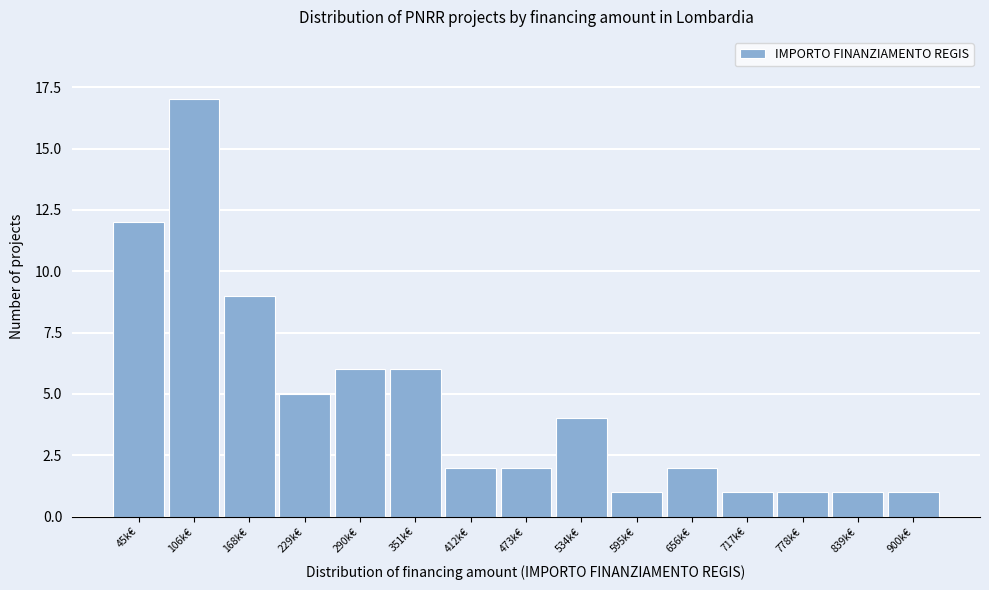

Reading right to left, extract all data points from this chart.

900k€=1	839k€=1	778k€=1	717k€=1	656k€=2	595k€=1	534k€=4	473k€=2	412k€=2	351k€=6	290k€=6	229k€=5	168k€=9	106k€=17	45k€=12